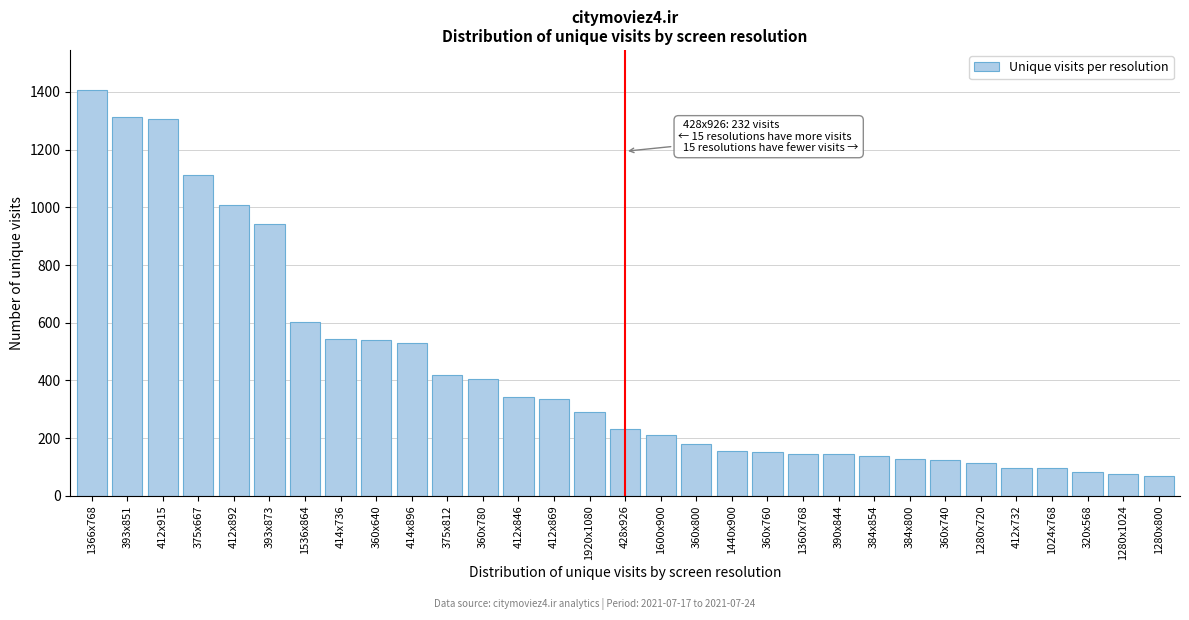

Where is the data nearest to the value 736?

1536x864